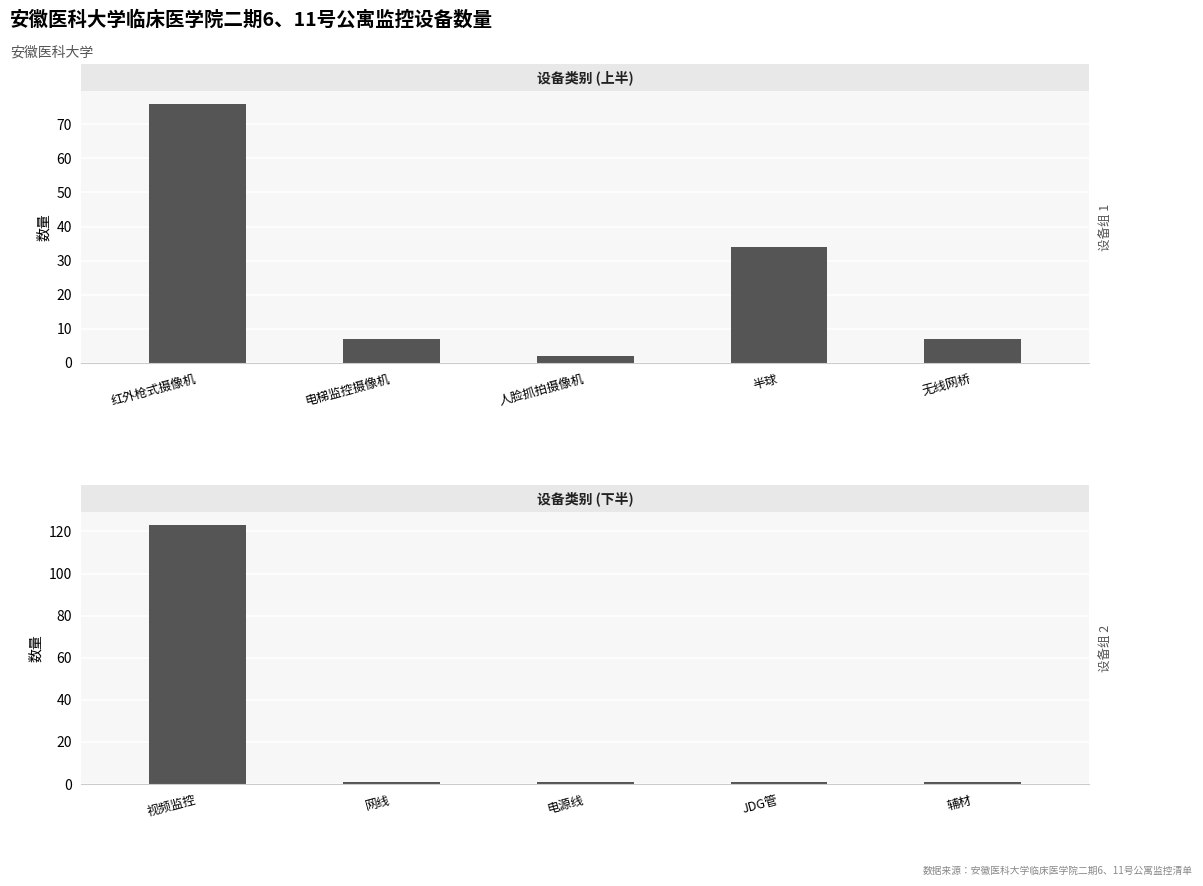

Reading left to right, transcribe all the data shown in this chart.

设备组 1: 76	7	2	34	7
设备组 2: 123	1	1	1	1